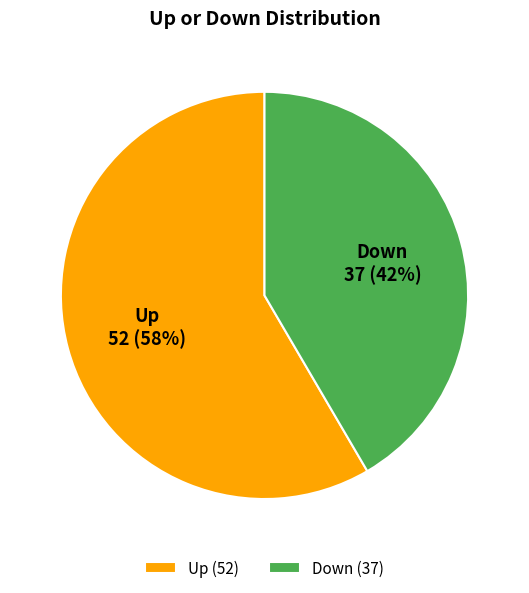

Rank the categories by value from highest to lowest.

Up (52), Down (37)